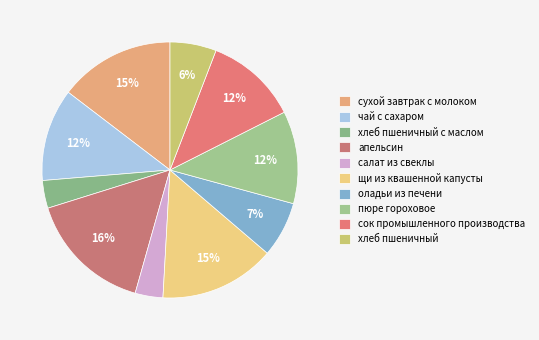

How many segments does this pie chart have?

10